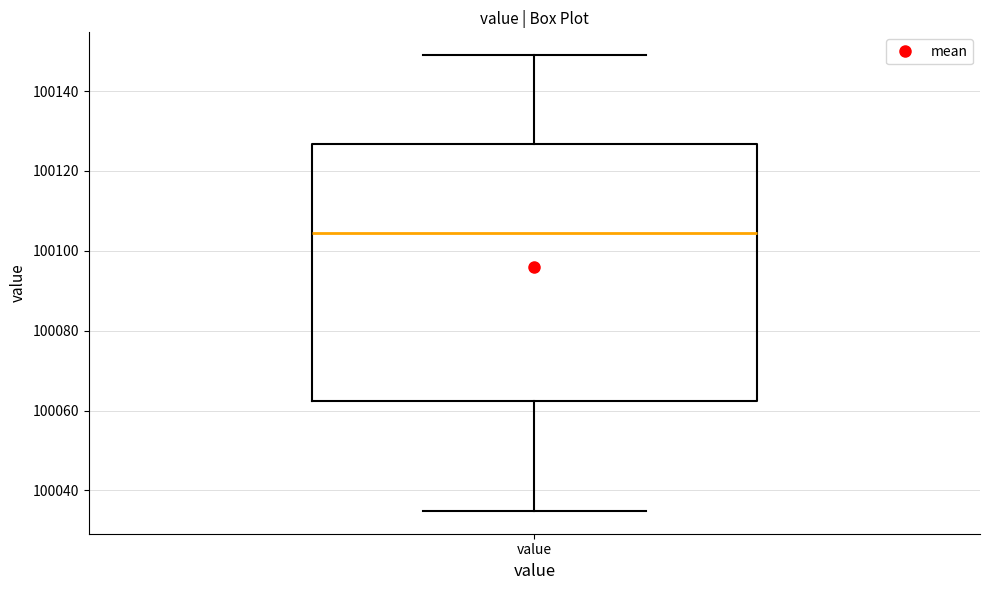

Transcribe this box plot: give where the median line is, the range the box spans, and where the two whiskers end, as read against the y-axis. The values are not printed on the chart, so give them approximately, as read against the axis.

median 100104, box 100062 to 100126, whiskers 100034 to 100150